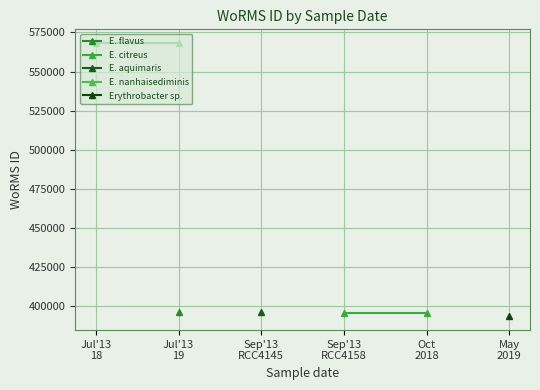

What is the sum of all E. nanhaisediminis values?

1136520